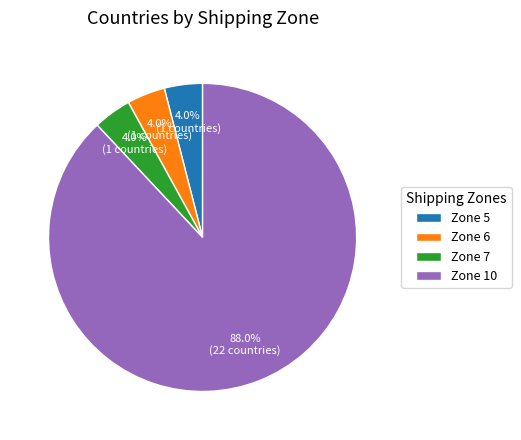

What is the largest slice in the pie chart?

Zone 10